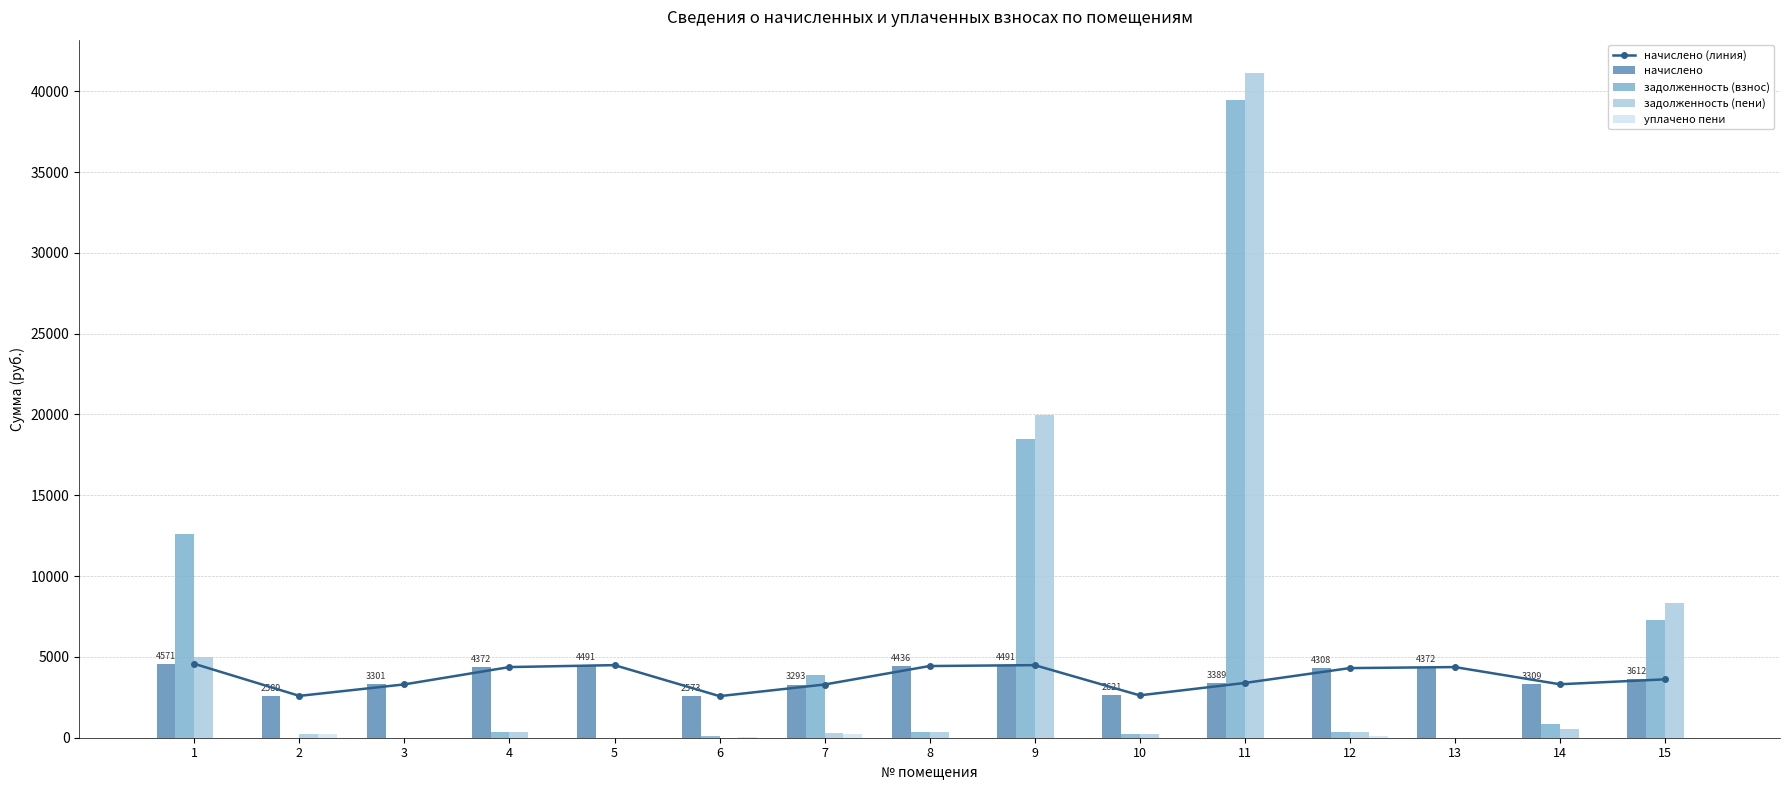

Which series has the widest spread of values?

задолженность (пени)